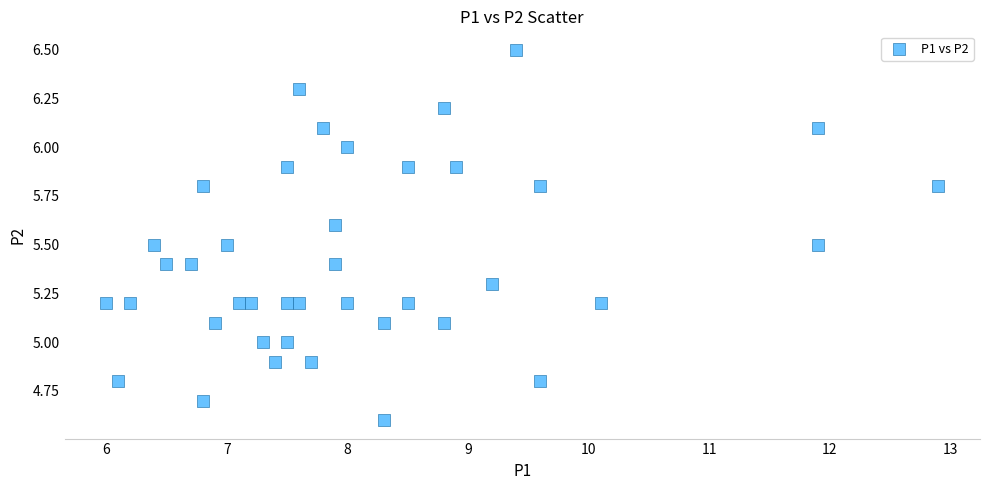

What is the range of X values (max minus min)?

6.9